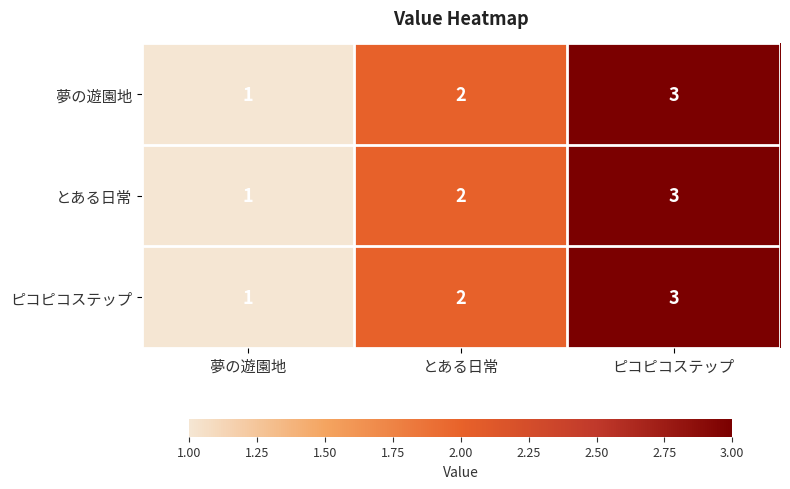

Rank the categories by ピコピコステップ value from lowest to highest.

夢の遊園地, とある日常, ピコピコステップ